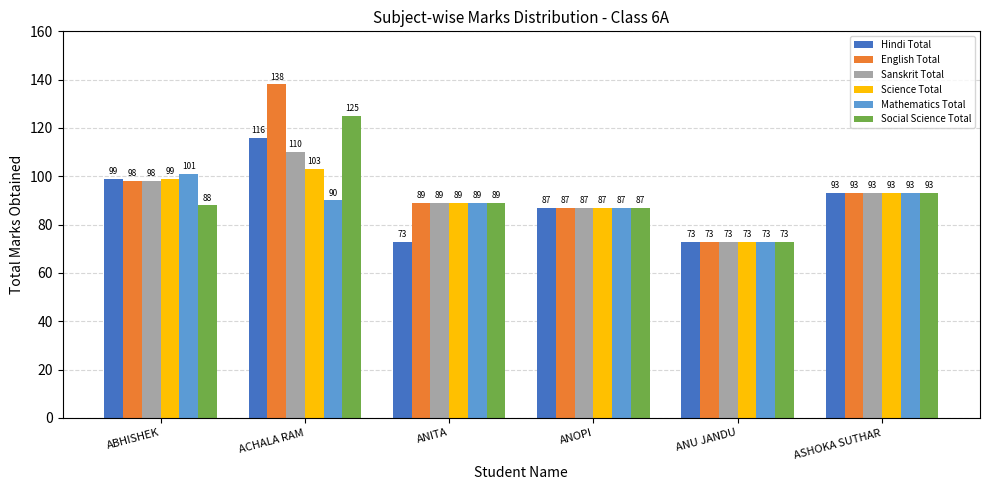

What is the approximate value of Social Science Total at ANOPI, to the nearest 10?

90